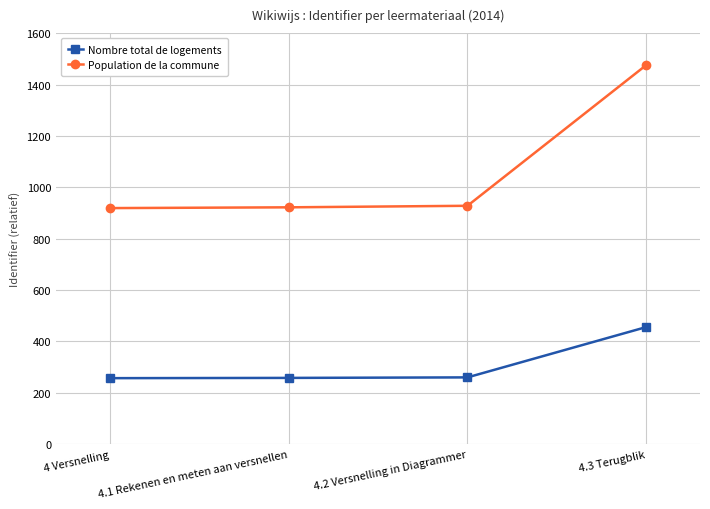

How many lines are shown in the chart?

2